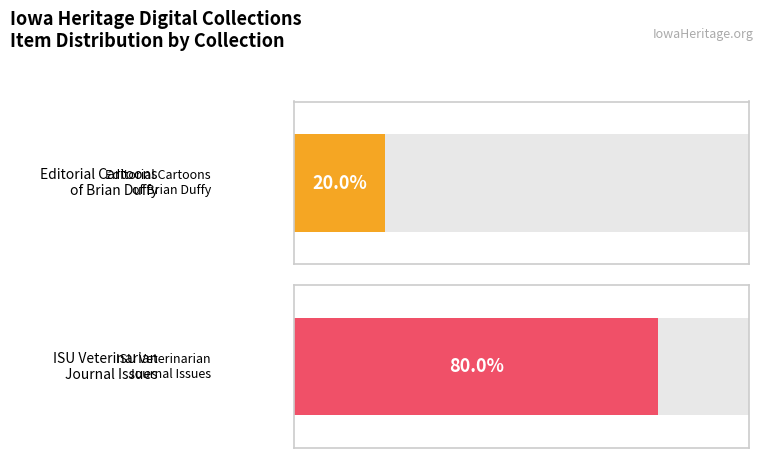

How many series are shown in this chart?

1